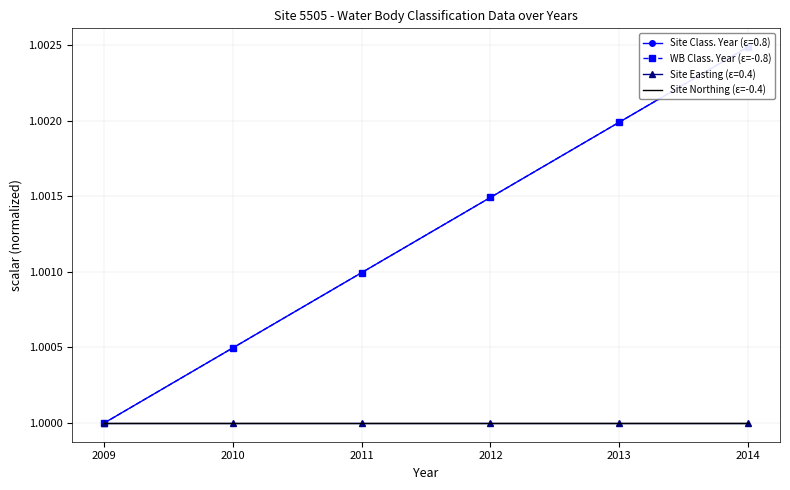

What are all the series names shown in the legend?

WB Class. Year (ε=-0.8), Site Northing (ε=-0.4)